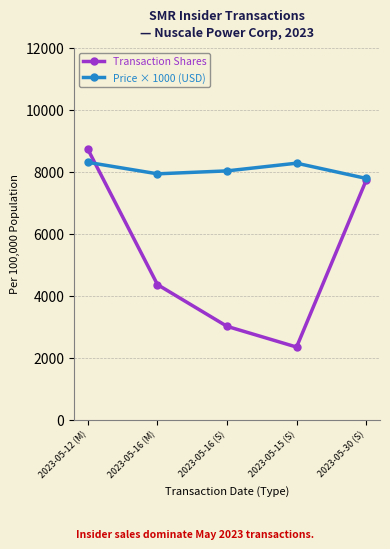

Which category has the highest value in the Transaction Shares series?

2023-05-12 (M)